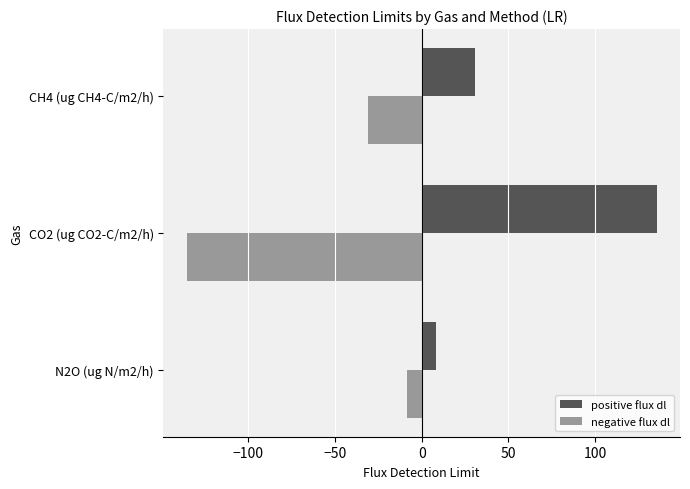

The value of negative flux dl at N2O (ug N/m2/h) is -8.3. True or false?

True